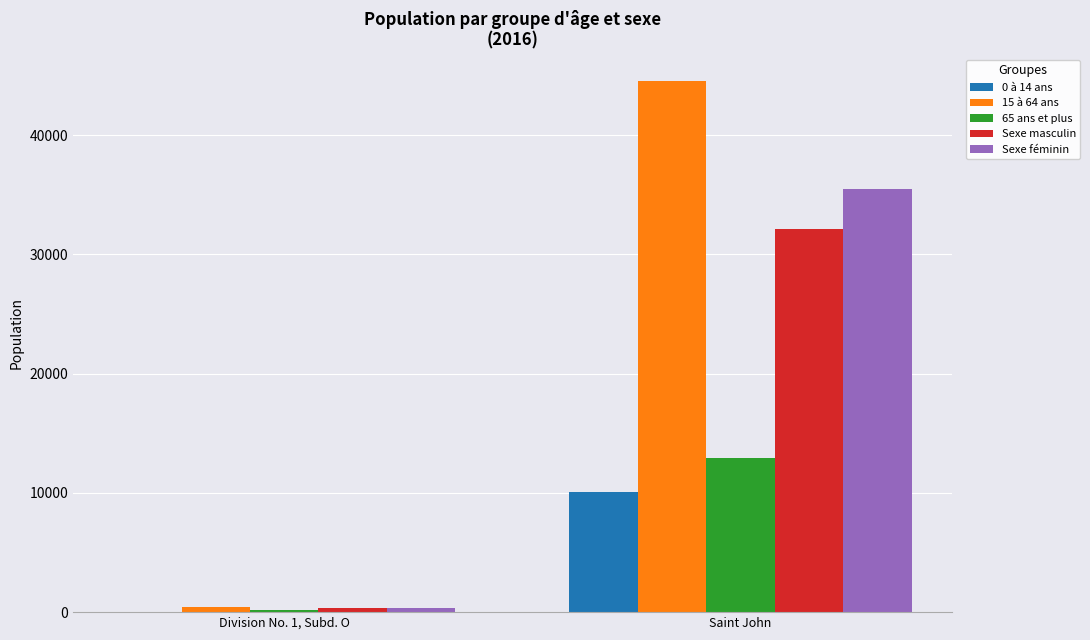

Is the value of 65 ans et plus at Division No. 1, Subd. O greater than the value of 0 à 14 ans at Saint John?

No